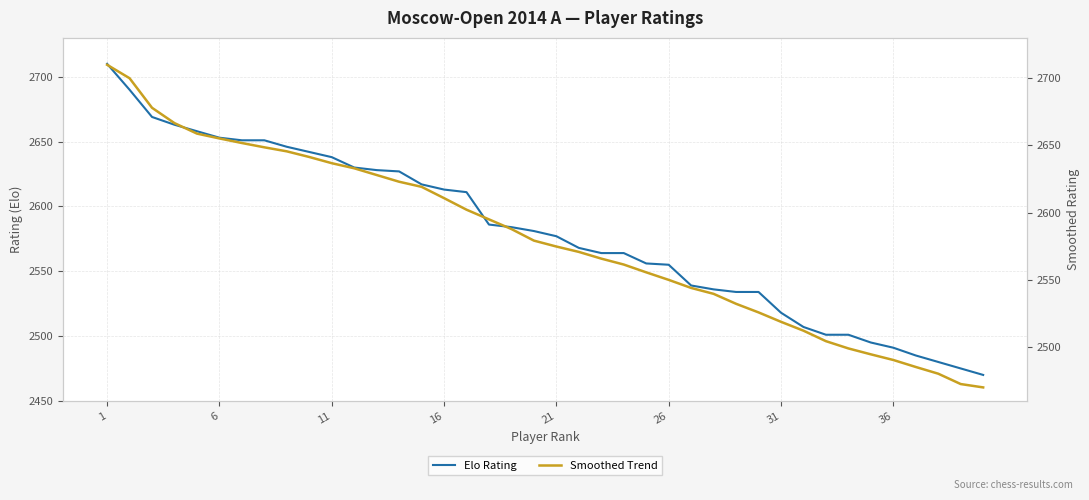

After their last crossing, which series has the higher values: Smoothed Trend or Elo Rating?

Elo Rating